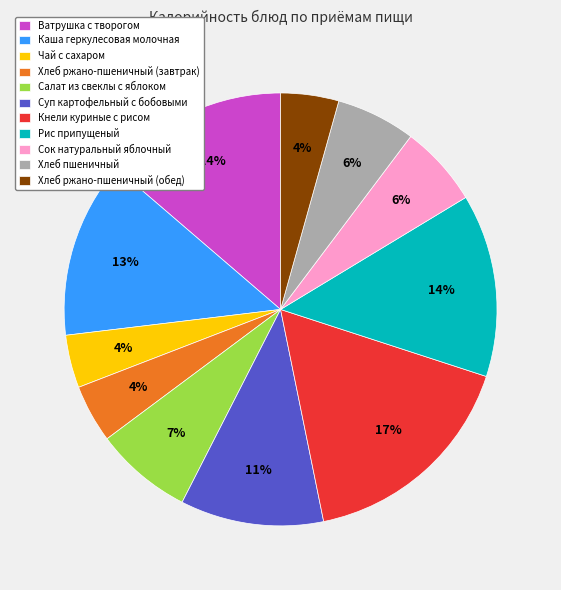

Between Ватрушка с творогом and Кнели куриные с рисом, which is larger?

Кнели куриные с рисом